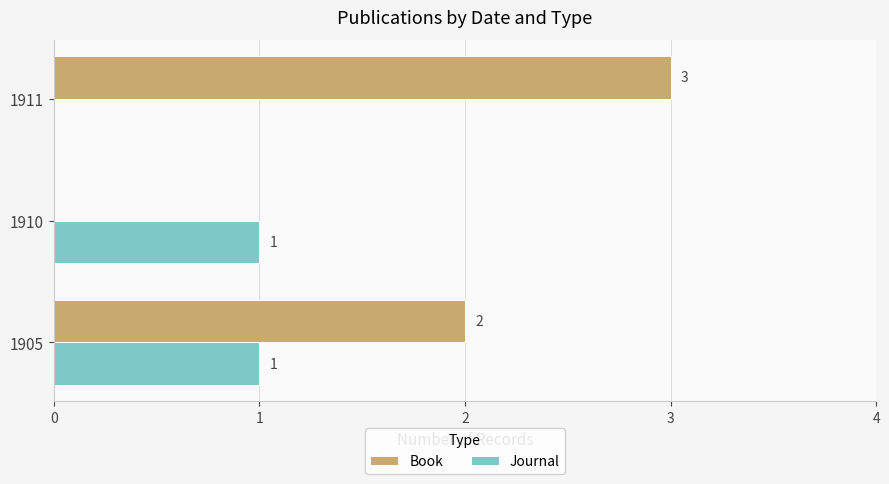

How many Journal values are between 0 and 1?

3